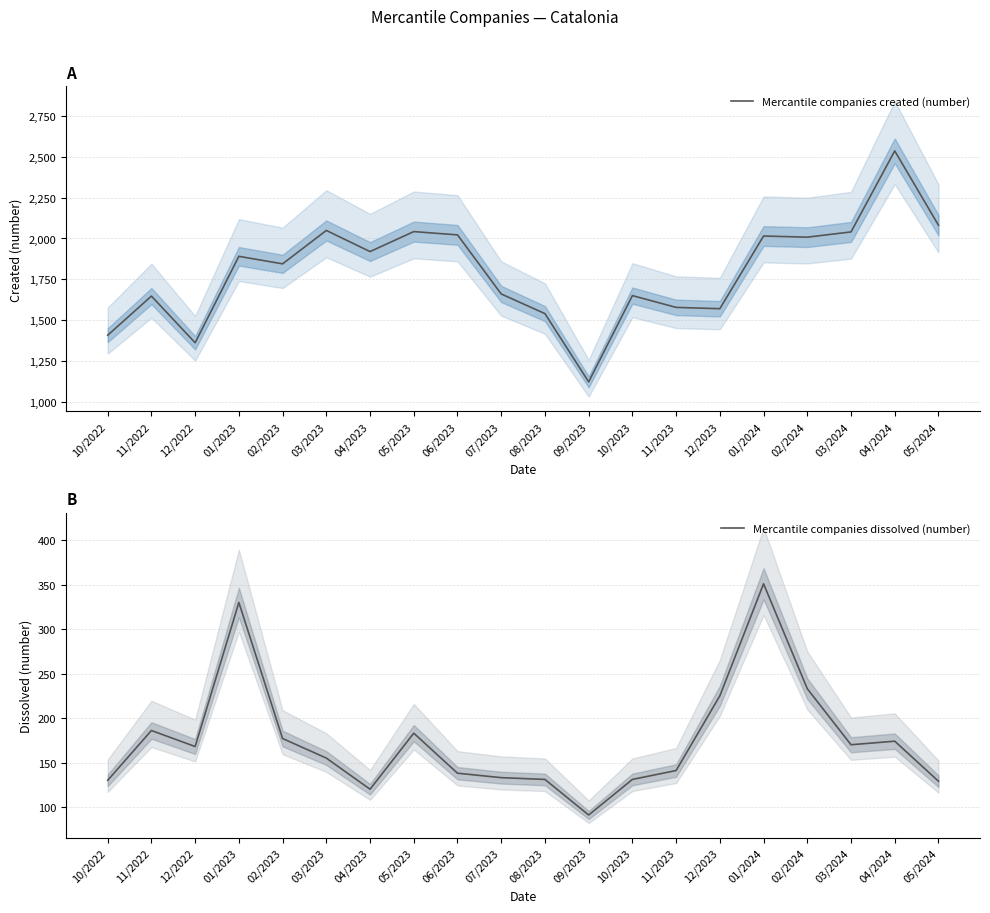

What is the label of the 4th point from the right?

02/2024